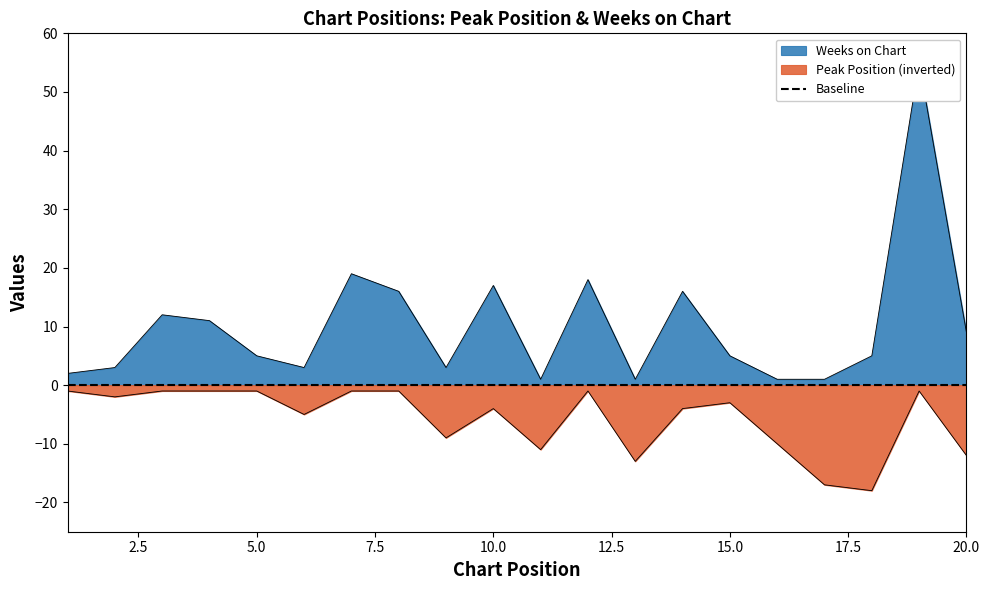

What is the total value across all series at 8?

15